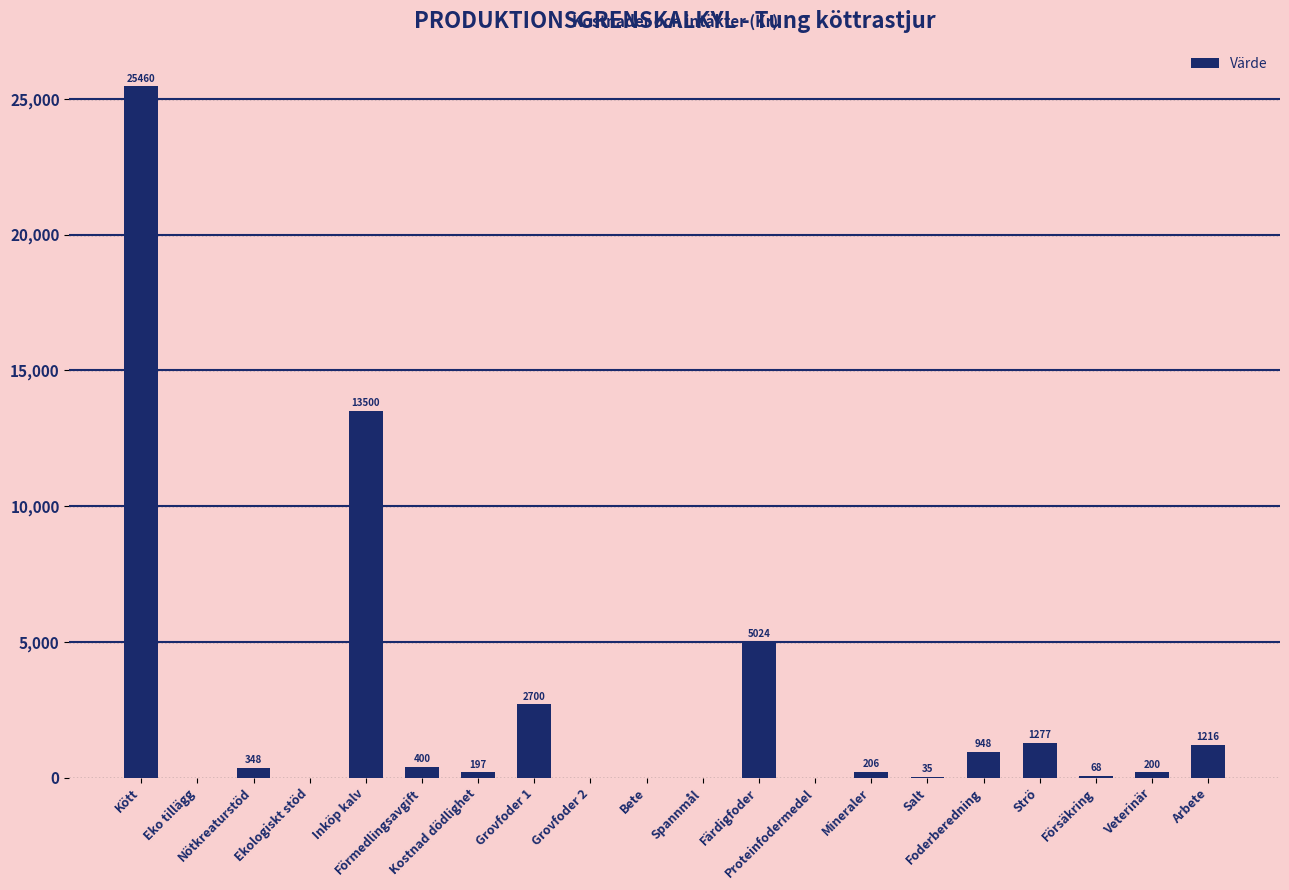

What is the maximum value shown in the chart?

25460.0